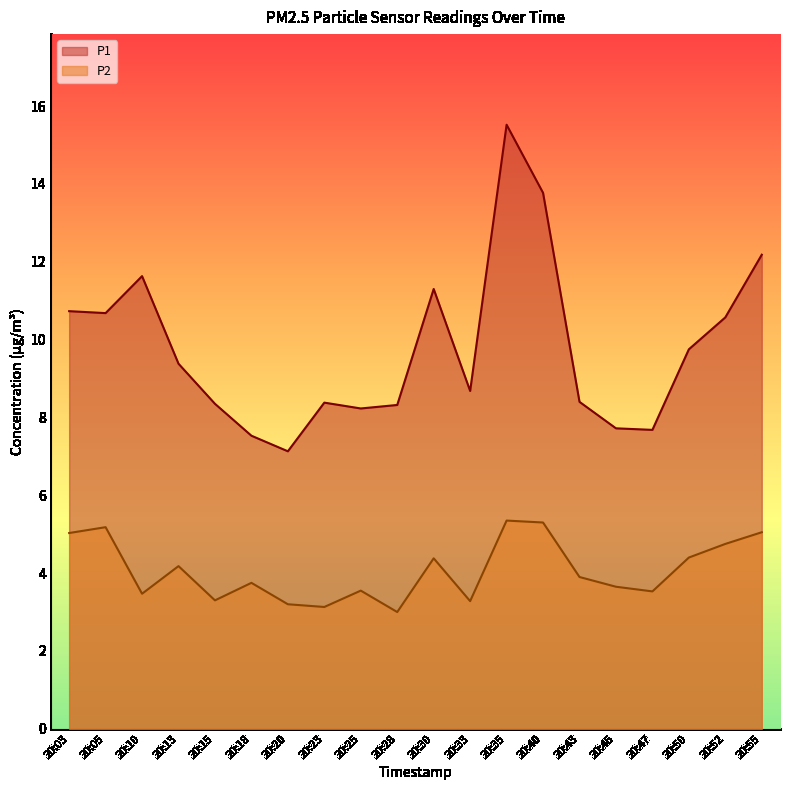

At which category is the sum across all series the highest?

20:35